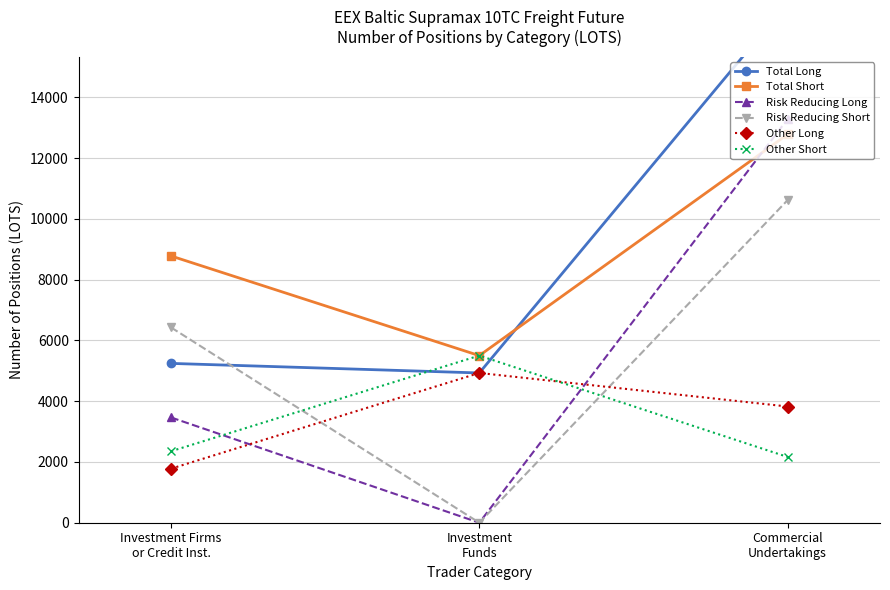

At Investment
Funds, list the series in order from smallest to largest.

Risk Reducing Long, Risk Reducing Short, Total Long, Other Long, Total Short, Other Short